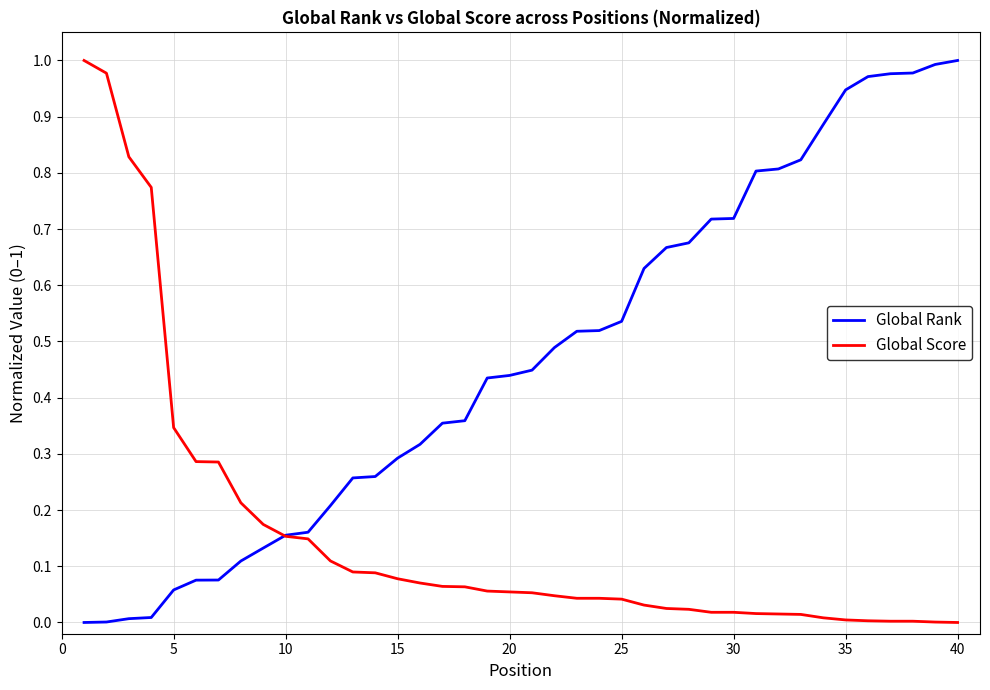

Which series has the largest total across all categories?

Global Rank